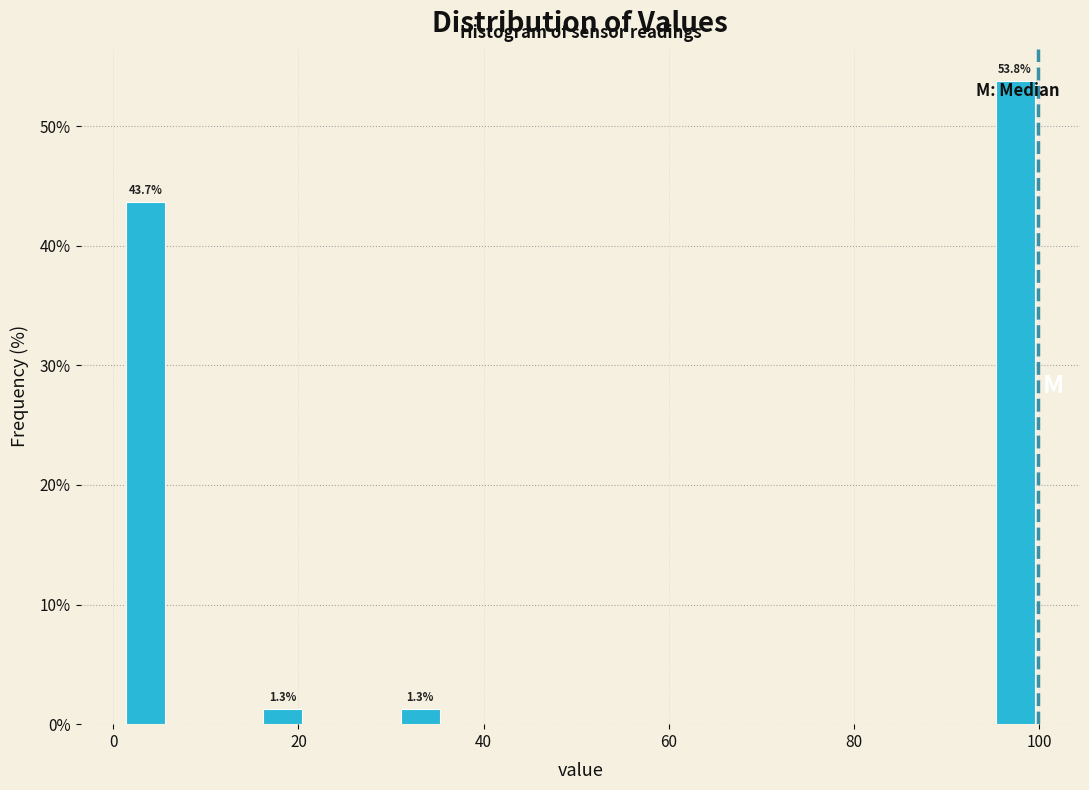

Around what value on the x-axis is the tallest bar? Give the approximate position of its centre, as read against the axis.

98